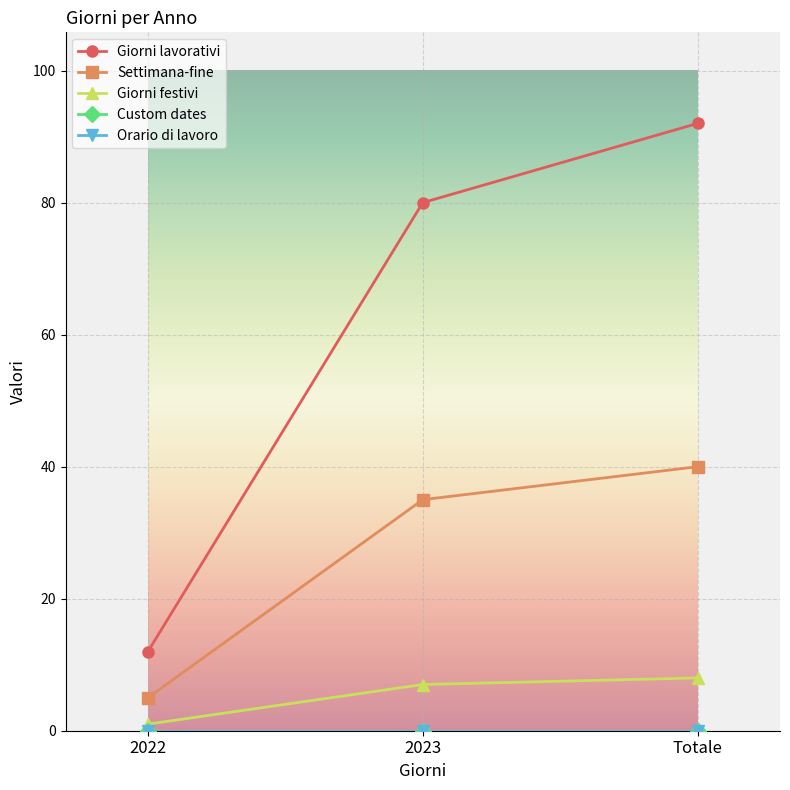

What is the sum of the Giorni lavorativi values at 2022 and 2023?

92